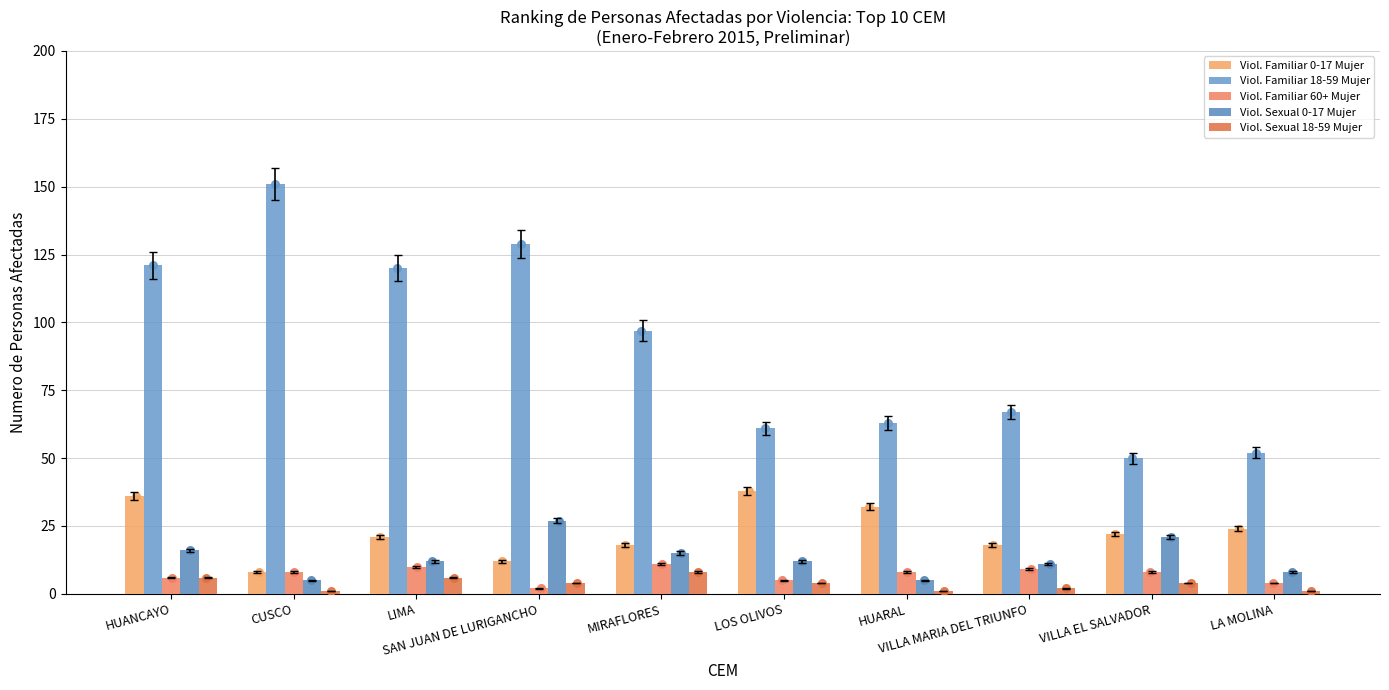

Which series has the largest Y range (max minus min)?

Viol. Familiar 18-59 Mujer